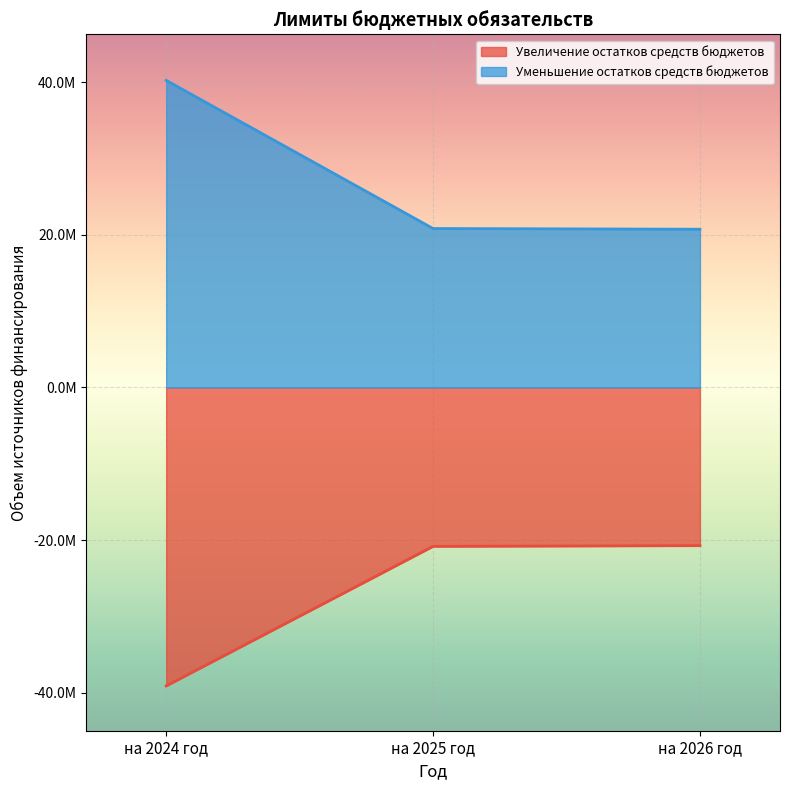

Reading left to right, what are all the values shown in this chart?

Увеличение остатков средств бюджетов: на 2024 год=-39105939.0	на 2025 год=-20821460.9	на 2026 год=-20728963.4
Уменьшение остатков средств бюджетов: на 2024 год=40230760.1	на 2025 год=20821460.9	на 2026 год=20728963.4